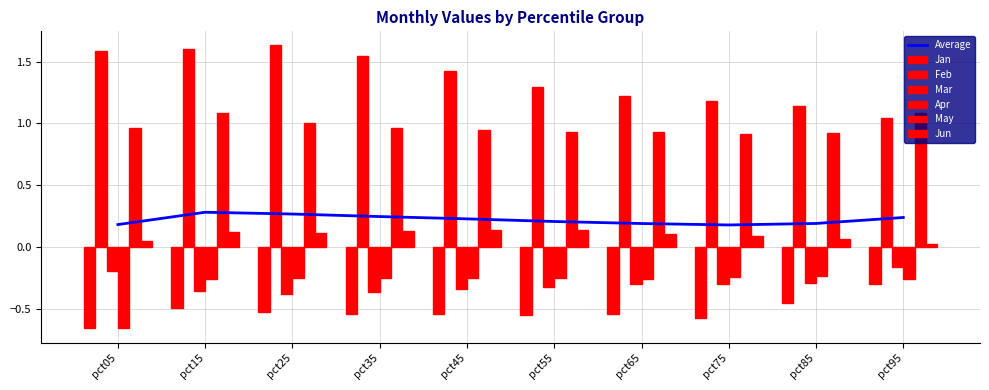

Between pct15 and pct35, which is larger?

pct15